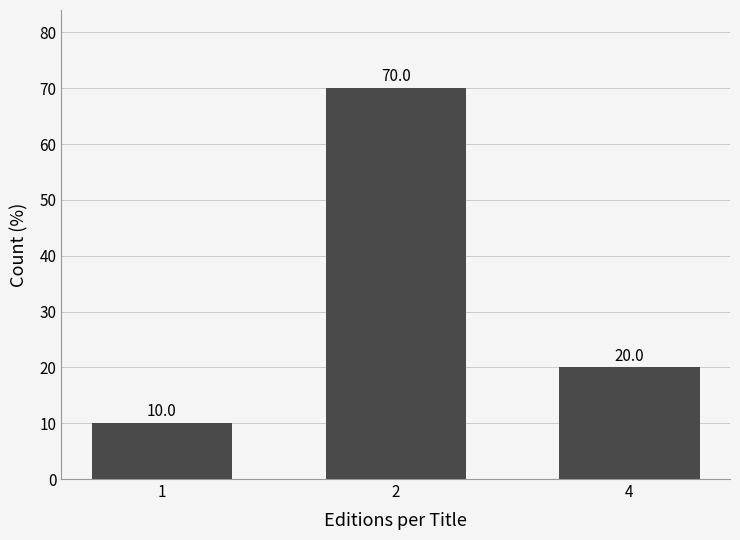

Reading left to right, list all the values displayed in this chart.

1=10	2=70	4=20